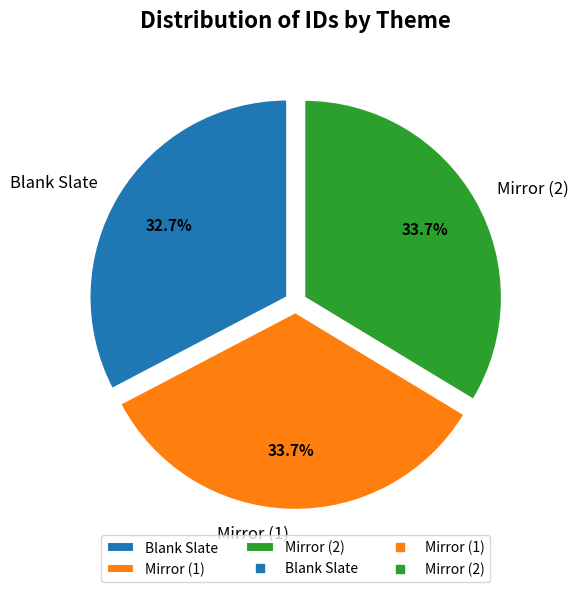

How many segments does this pie chart have?

3